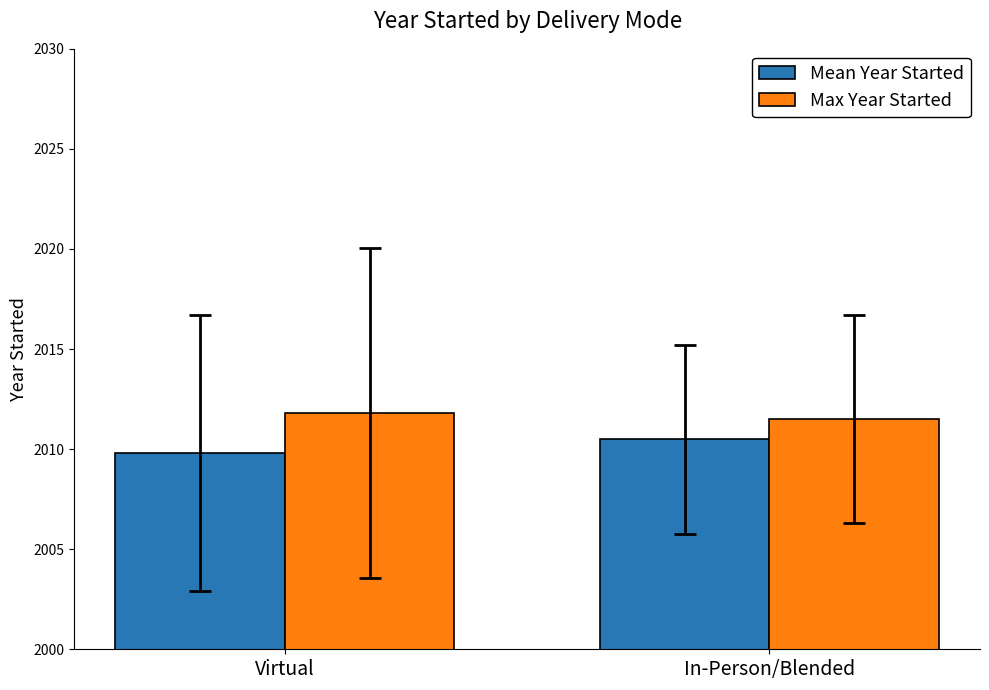

Is the value of Mean Year Started at In-Person/Blended greater than the value of Max Year Started at In-Person/Blended?

No